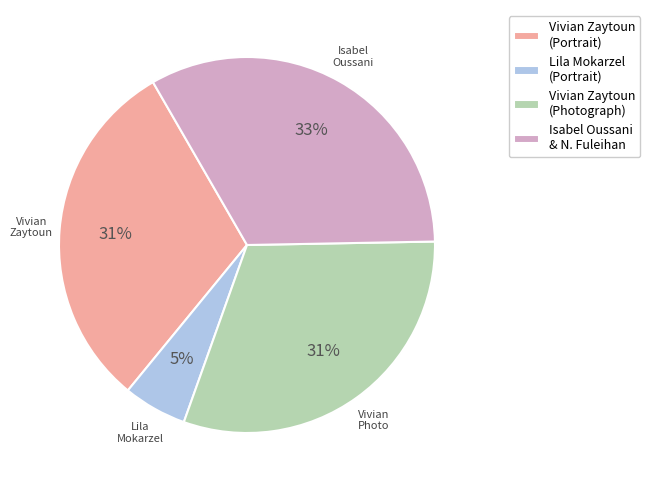

To the nearest percent, what is the difference between the largest and smallest slice percentages?

28%